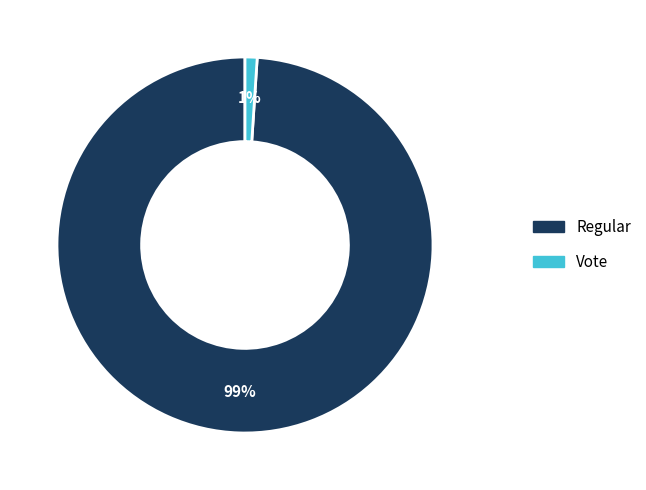

True or false: Vote accounts for 1% of the total.

True